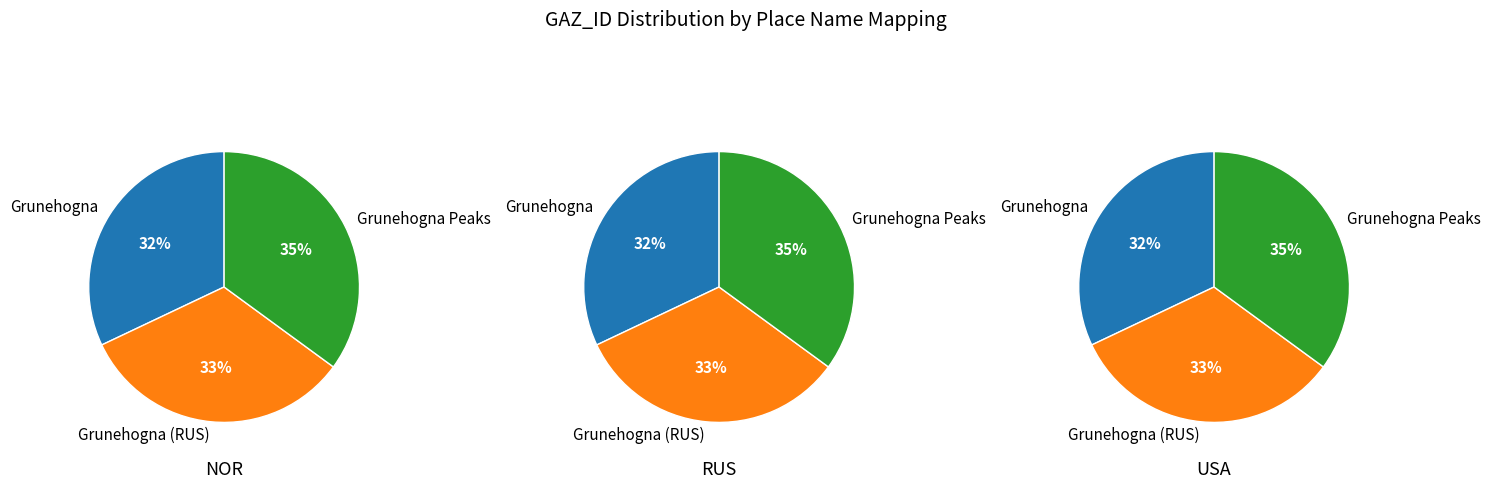

How many segments does this pie chart have?

3